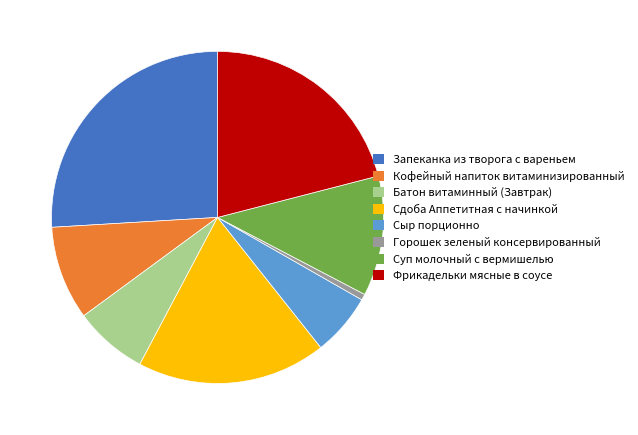

Does any single category account for the majority?

No